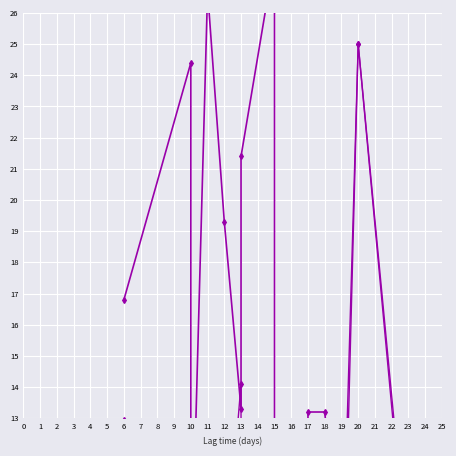

What are all the series names shown in the legend?

Positive ratio (%), Tests /M (scaled), Positive /M (scaled)